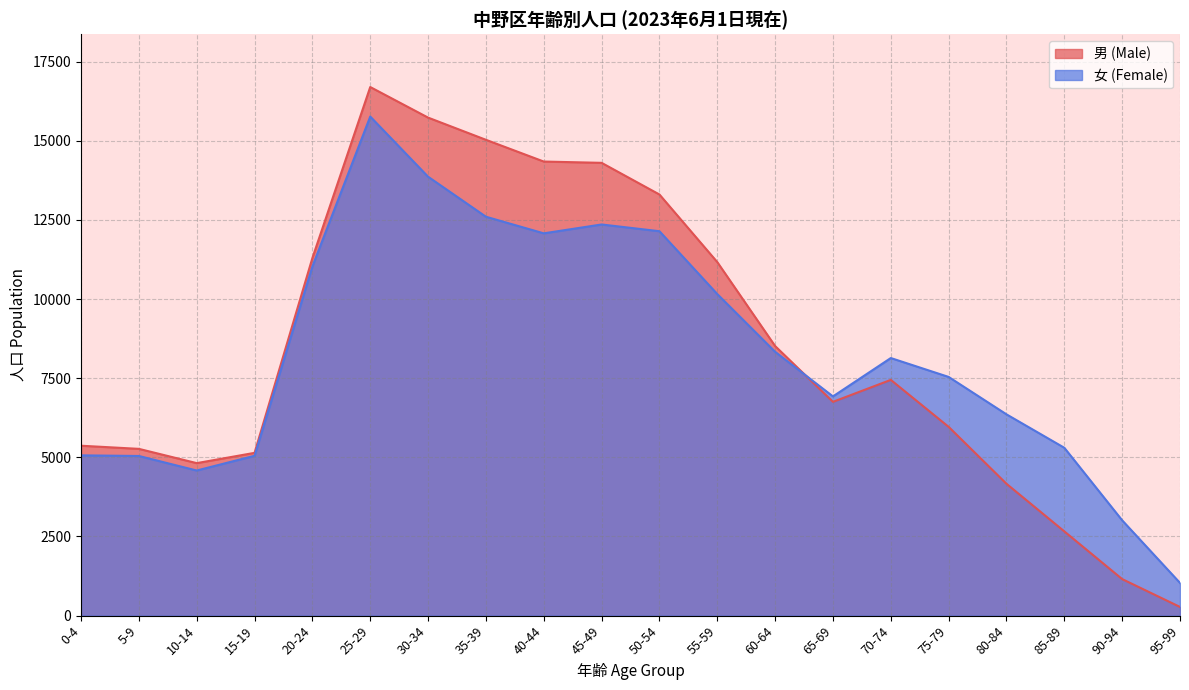

What is the value of the 男 (Male) point at the 16th from the left?

5963